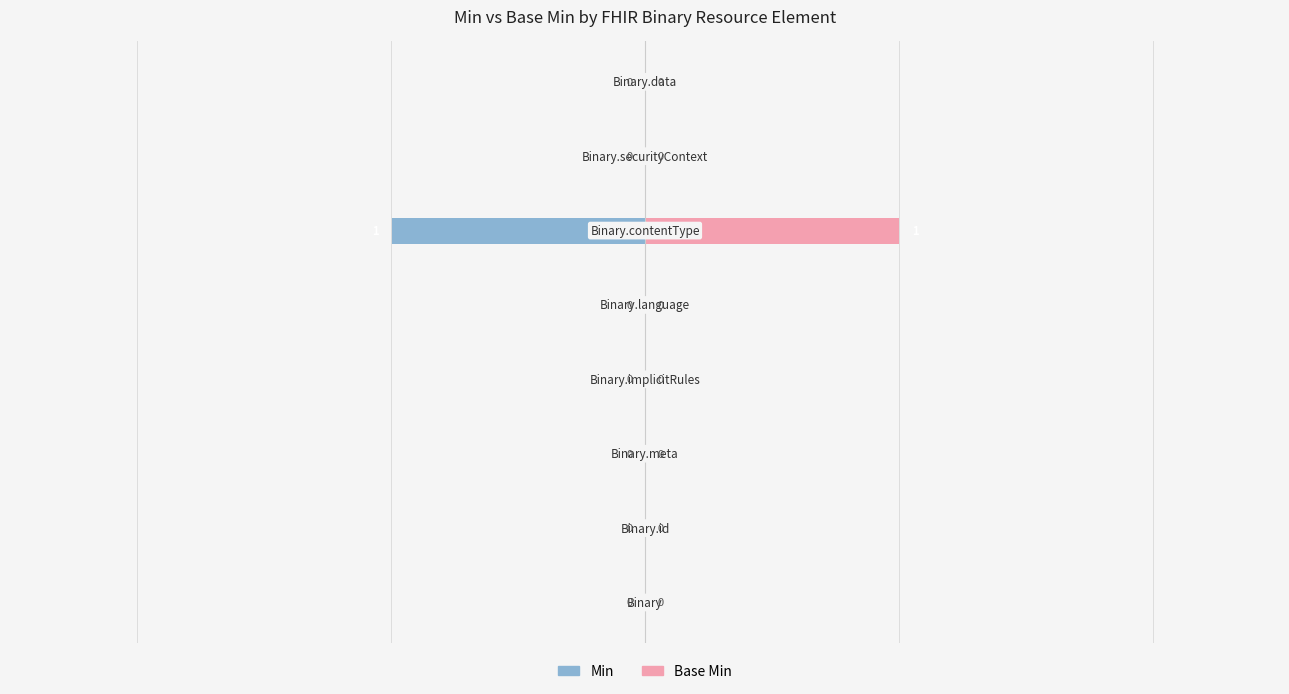

Rank the series by their average value, from lowest to highest.

Min, Base Min